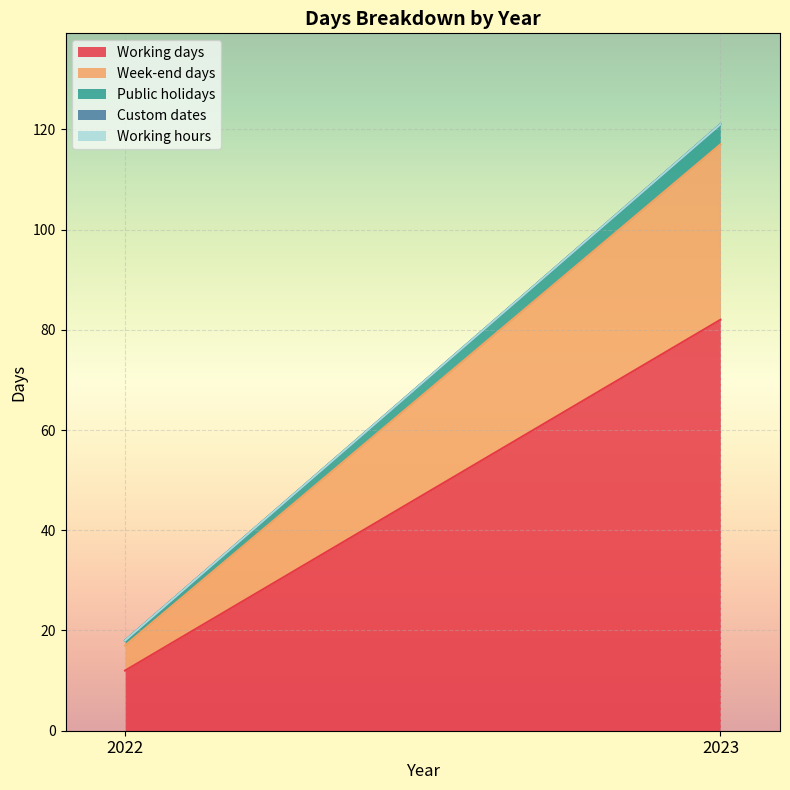

How many lines are shown in the chart?

5